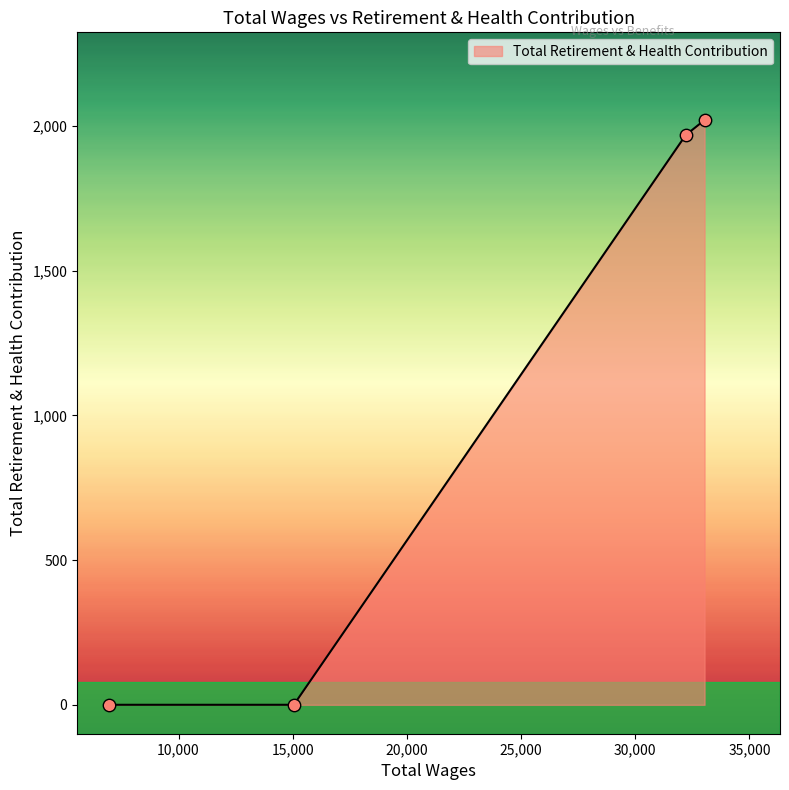

What is the difference between the second highest and second lowest values?

1969